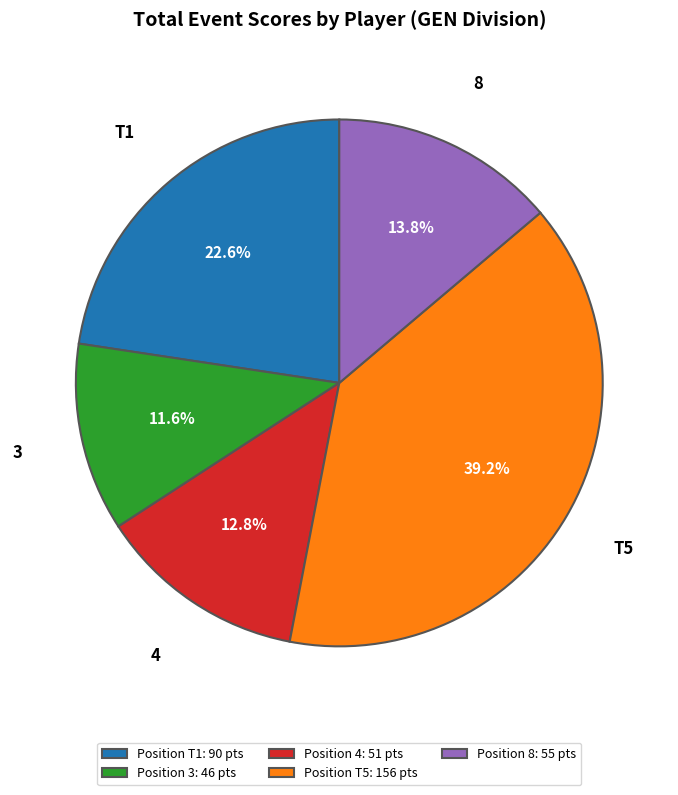

Rank the categories by value from highest to lowest.

Position T5: 156 pts, Position T1: 90 pts, Position 8: 55 pts, Position 4: 51 pts, Position 3: 46 pts